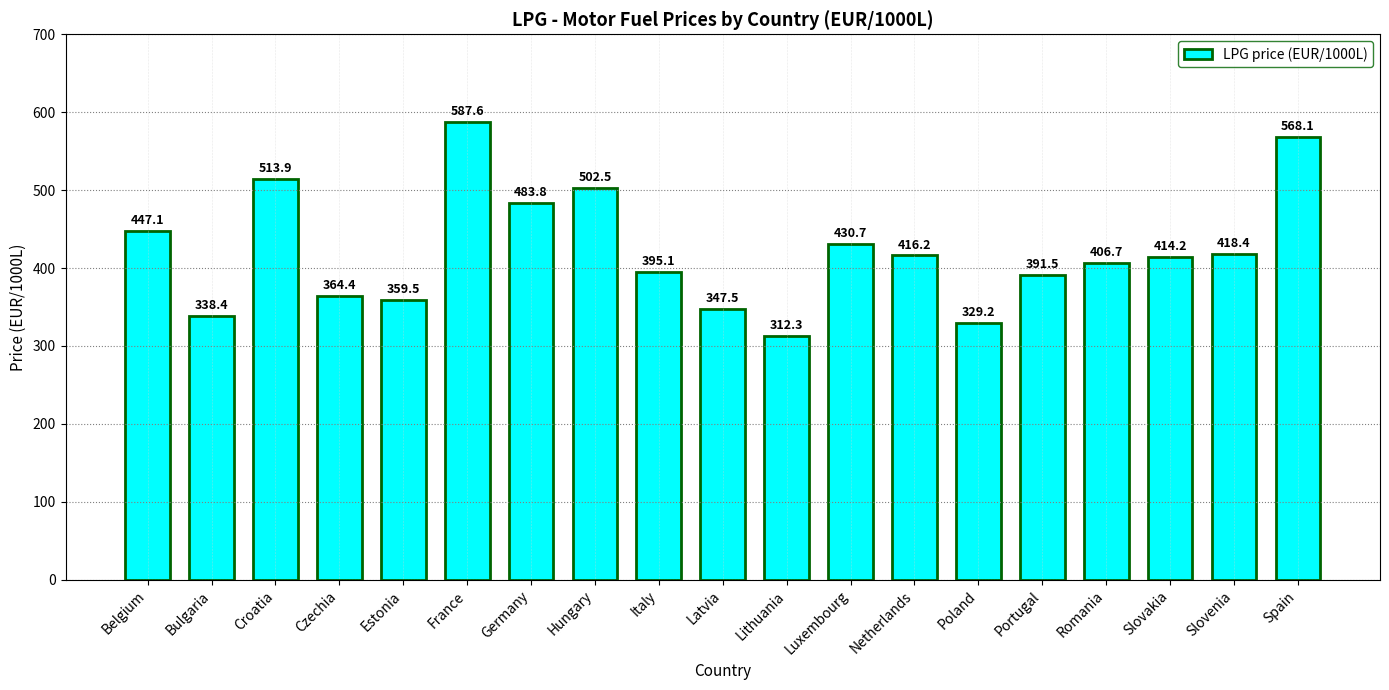

What is the label of the 3rd bar from the left?

Croatia